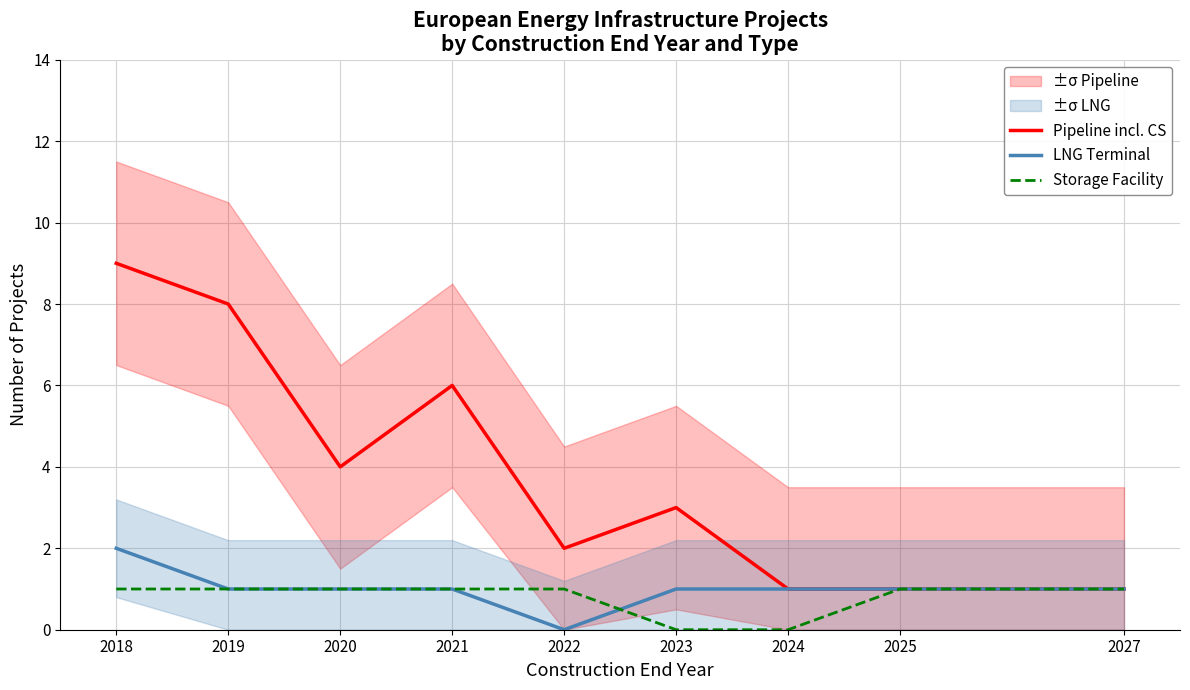

True or false: Storage Facility and Pipeline incl. CS cross at least once.

False